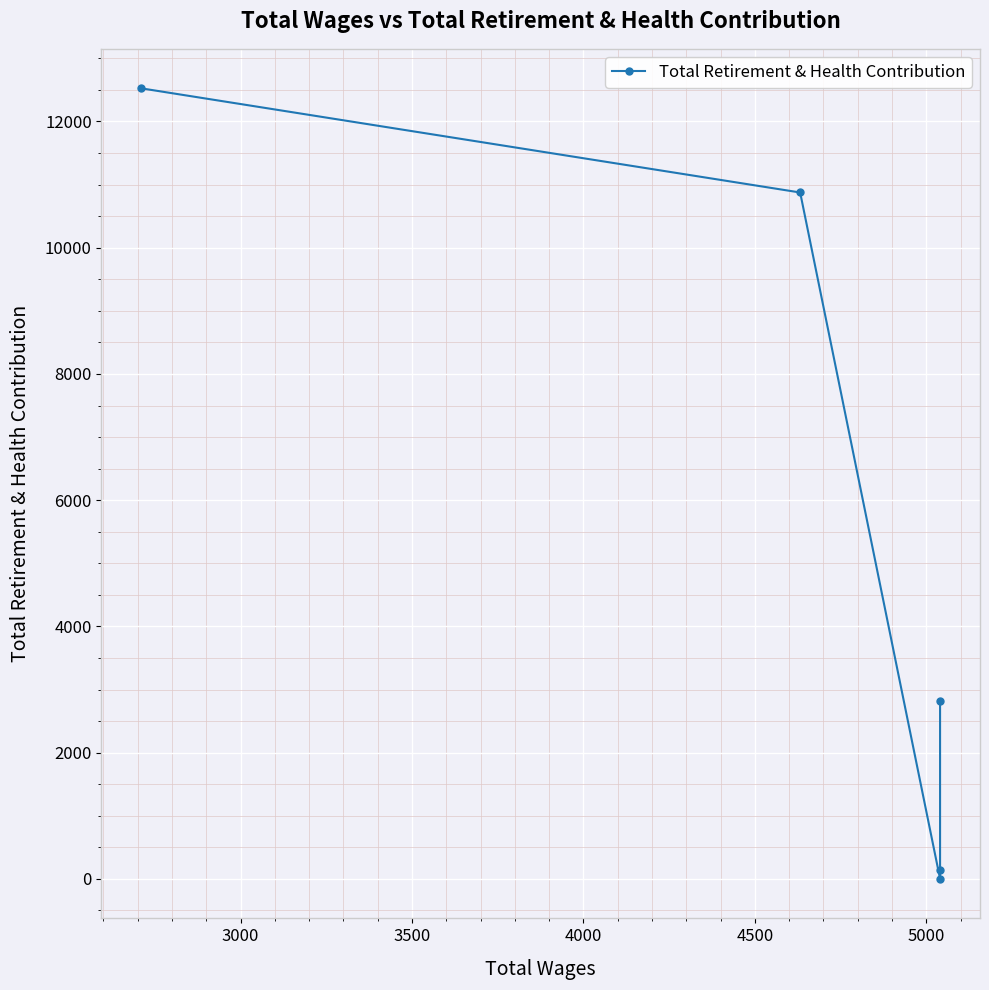

What is the average value?

5271